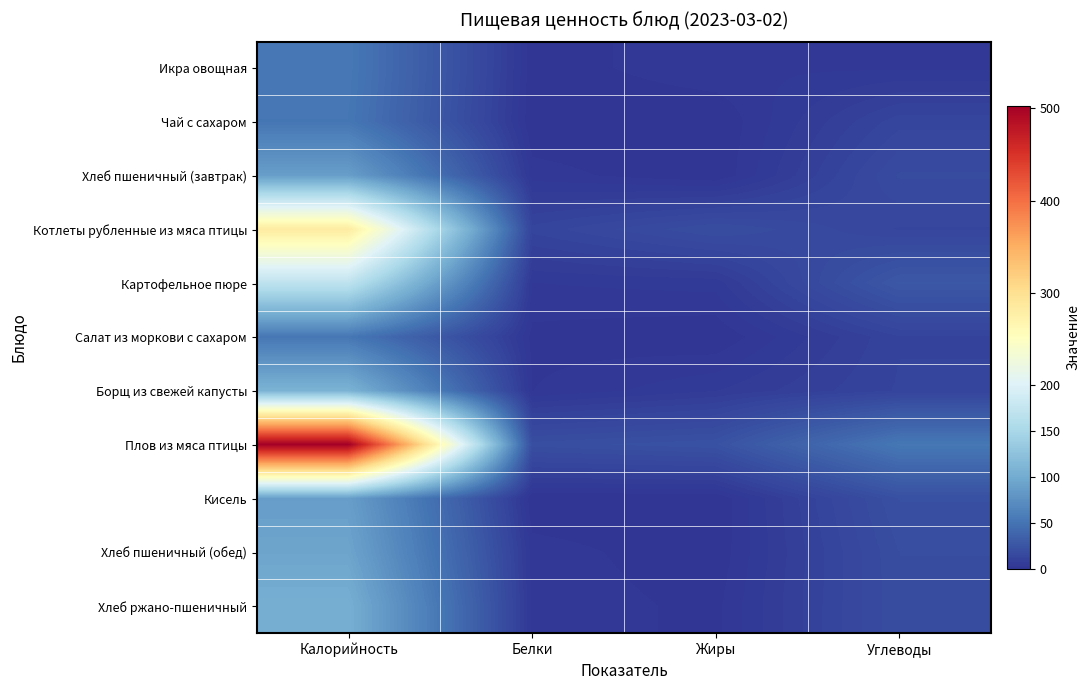

What is the spread (max minus min) of values at Белки?

20.5